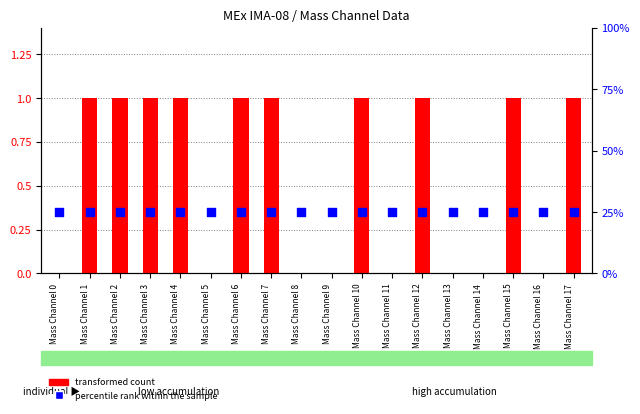

What are all the series names shown in the legend?

transformed count, percentile rank within the sample